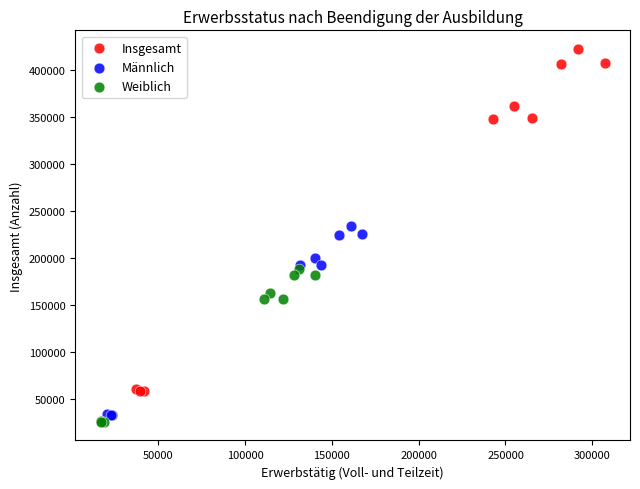

Which series reaches the maximum Y coordinate?

Insgesamt